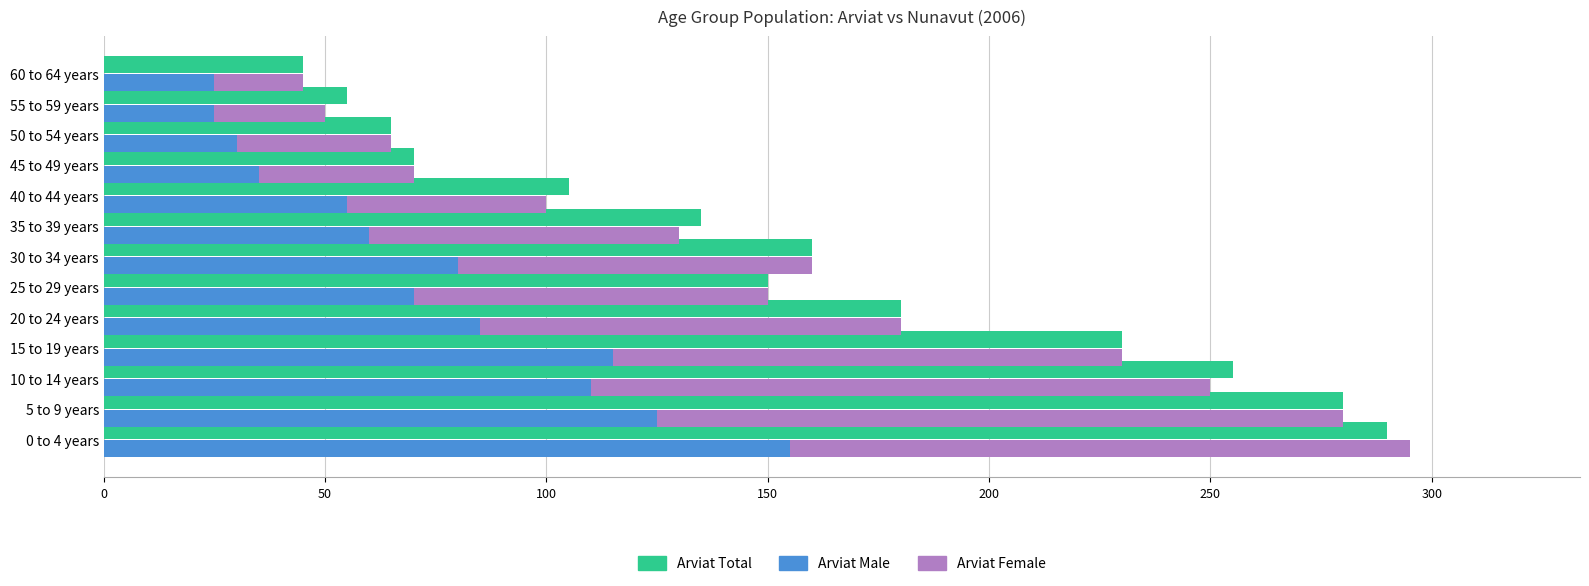

What is the value of the Arviat - Hamlet Male bar at the 1st from the left?

155